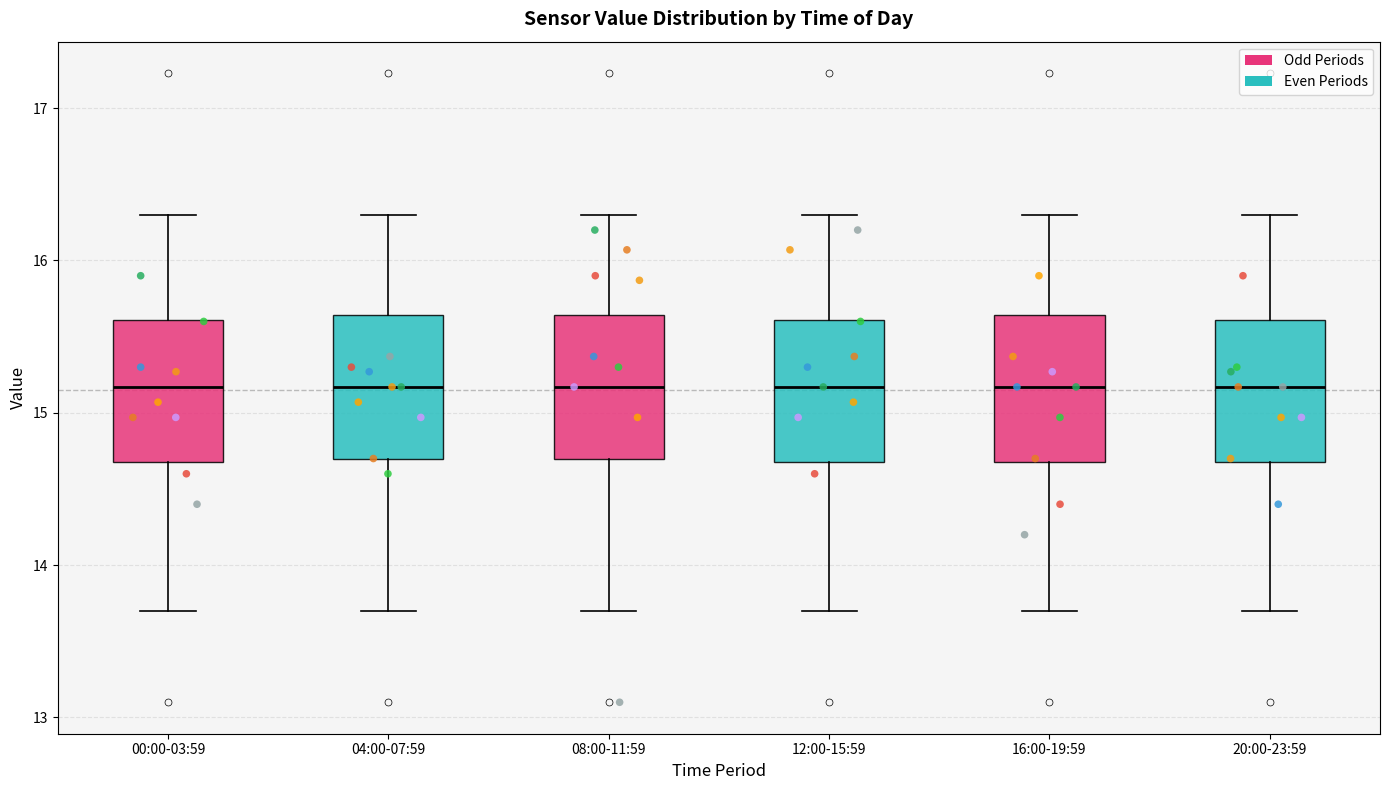

Reading left to right, read every box against the y-axis: the position of its median line, the range the box covers, and the ends of its whiskers. The values are not printed on the chart, so give them approximately, as read against the axis.

00:00-03:59: median 15.2, box 14.7 to 15.6, whiskers 13.7 to 16.3
04:00-07:59: median 15.2, box 14.7 to 15.6, whiskers 13.7 to 16.3
08:00-11:59: median 15.2, box 14.7 to 15.6, whiskers 13.7 to 16.3
12:00-15:59: median 15.2, box 14.7 to 15.6, whiskers 13.7 to 16.3
16:00-19:59: median 15.2, box 14.7 to 15.6, whiskers 13.7 to 16.3
20:00-23:59: median 15.2, box 14.7 to 15.6, whiskers 13.7 to 16.3